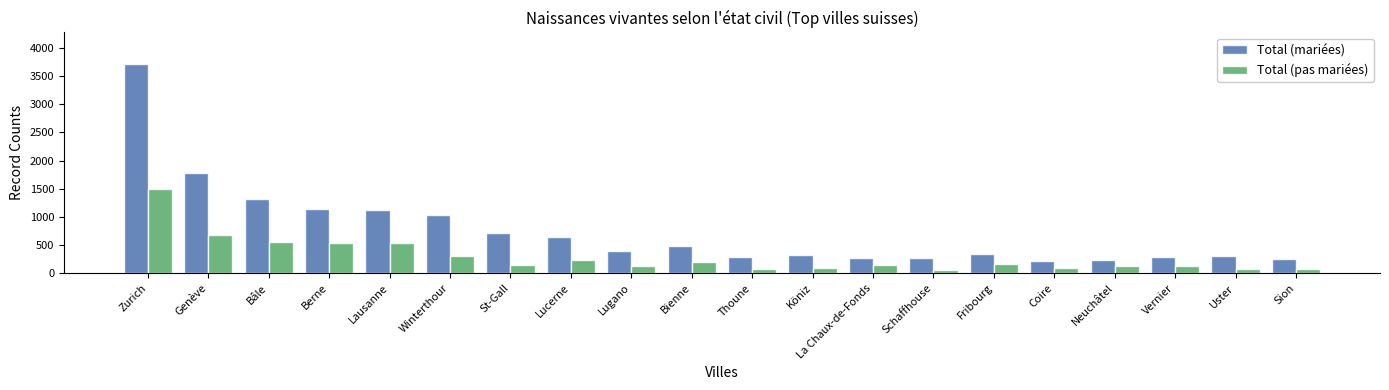

What is the label of the 12th bar from the left?

Köniz